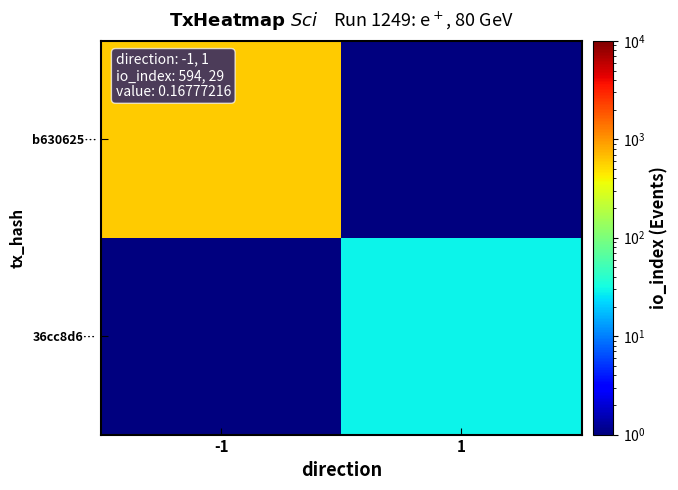

Rank the series at 1 from lowest to highest value.

b630625…, 36cc8d6…